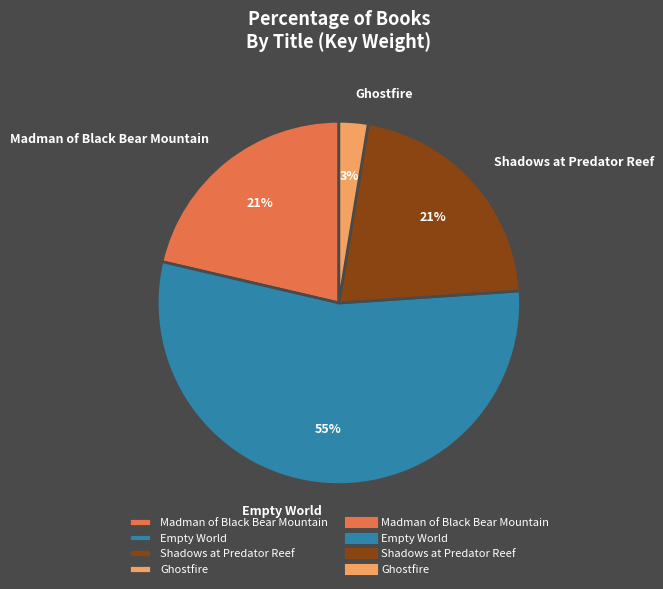

Is it true that Empty World is 42% of the pie?

False